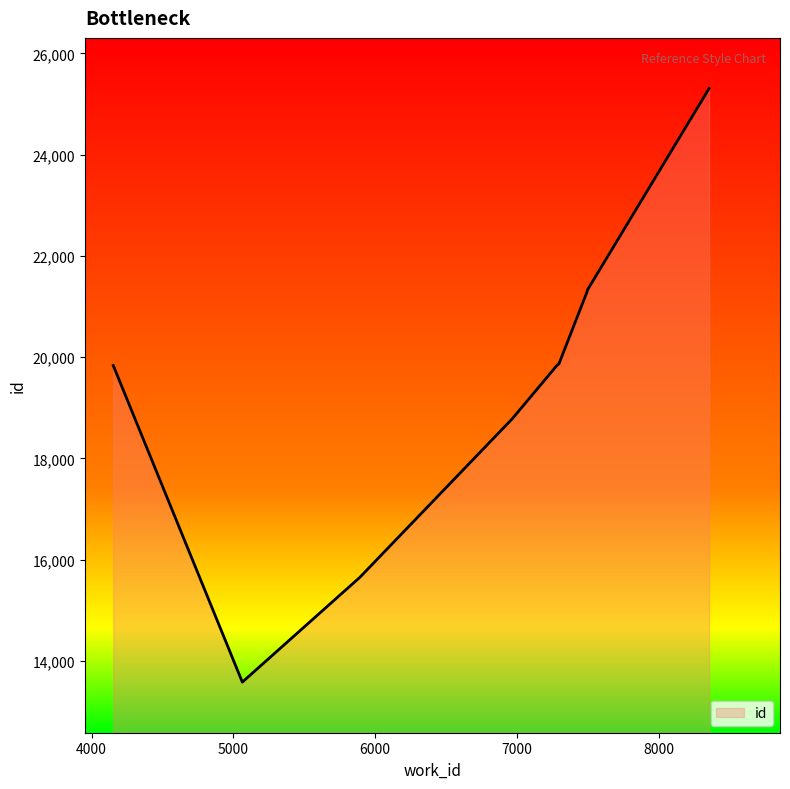

What is the difference between the maximum and minimum values?

11726